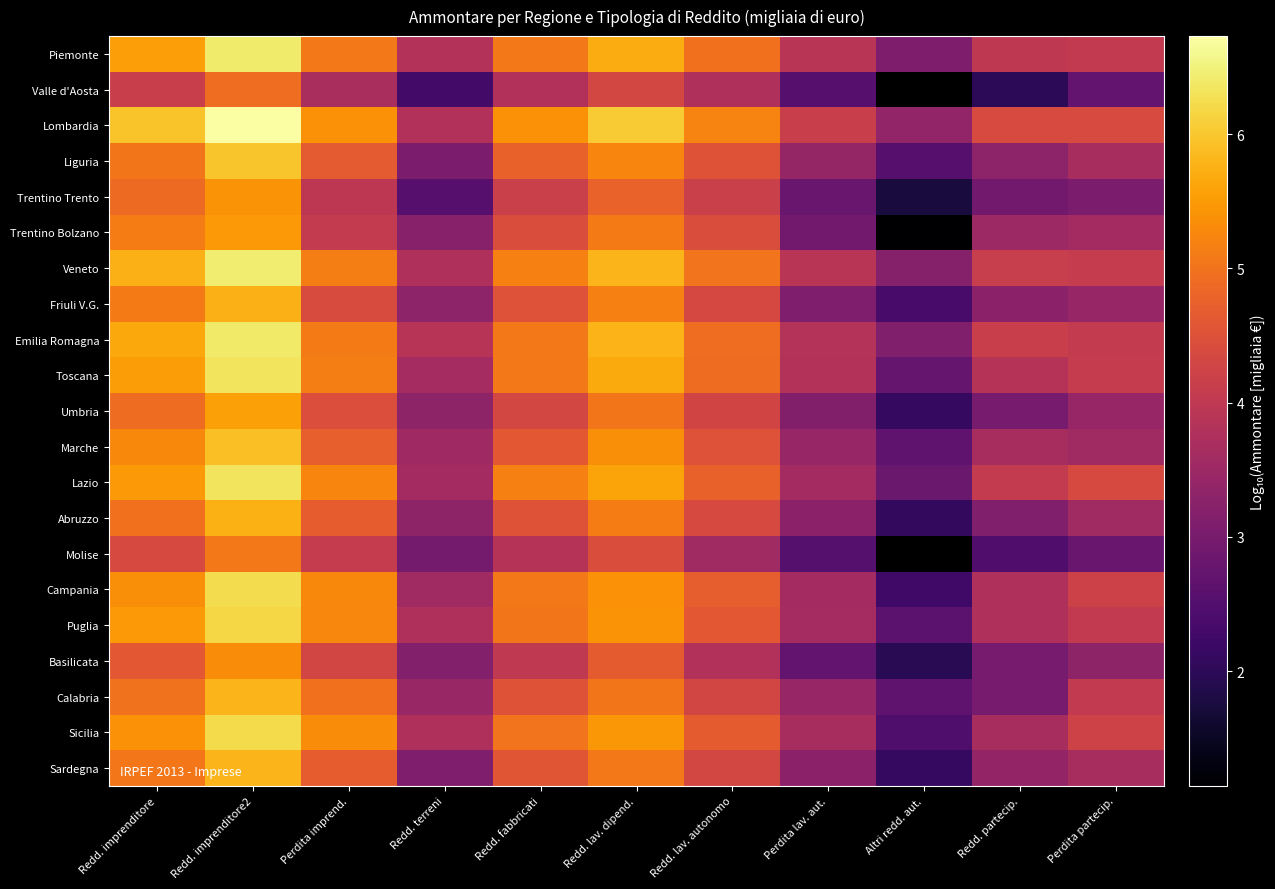

What is the spread (max minus min) of values at Perdita partecip.?

1.7